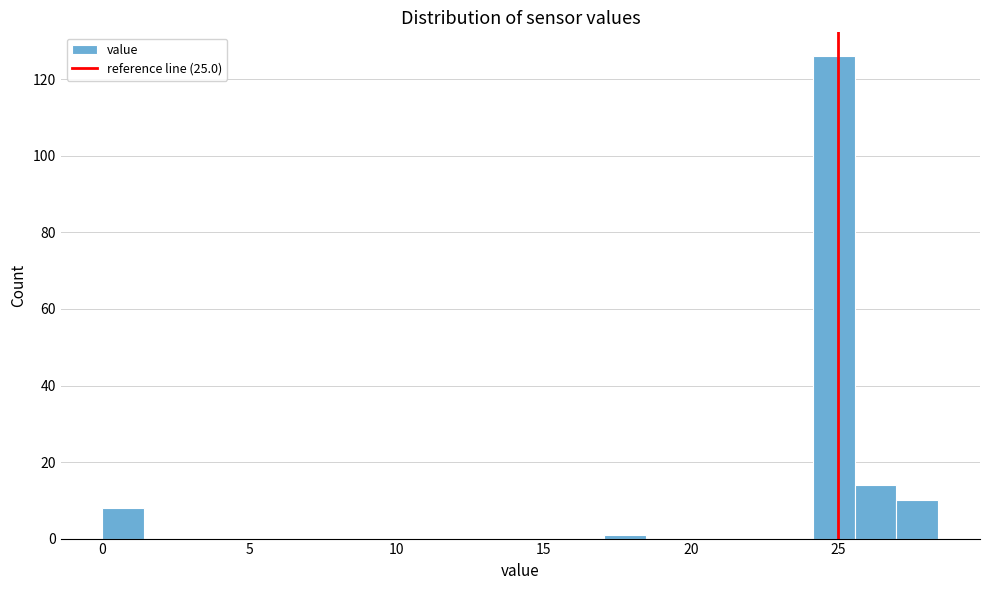

Read against the x-axis, roughly where is the centre of the tallest bar?

25.0